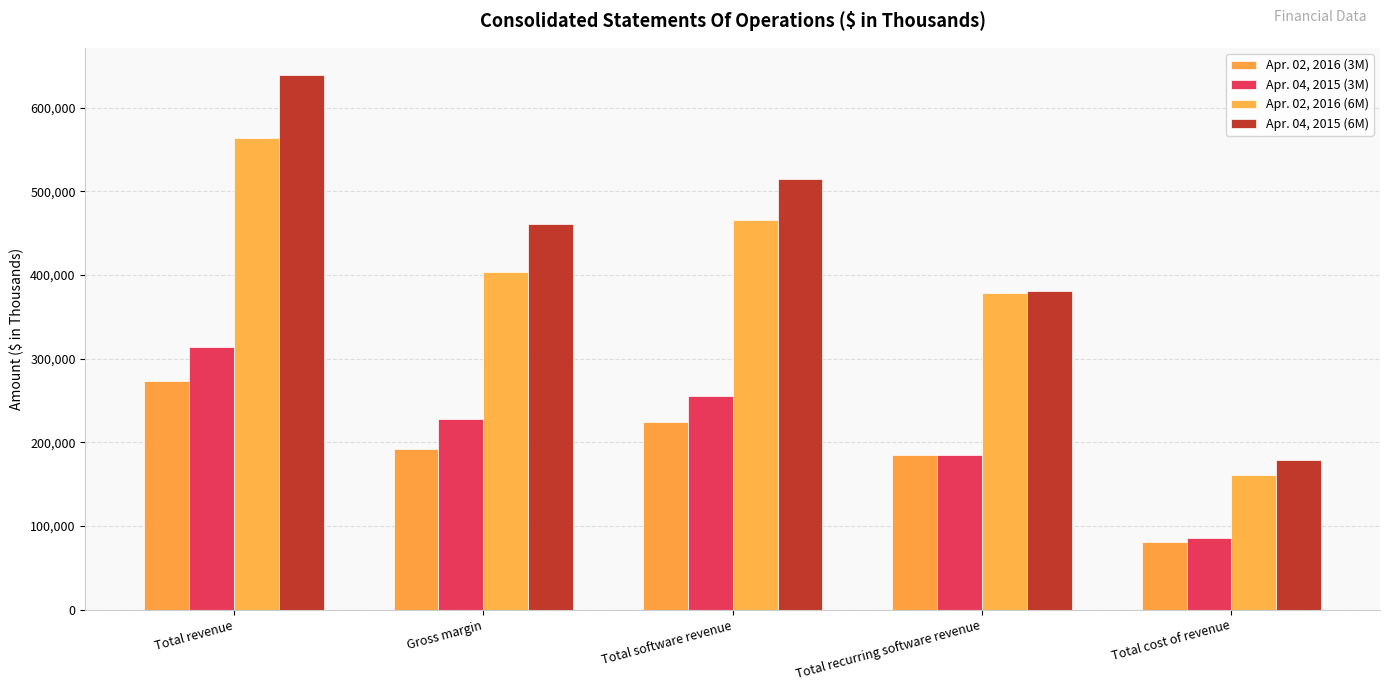

Which has a higher value, Total cost of revenue or Gross margin?

Gross margin